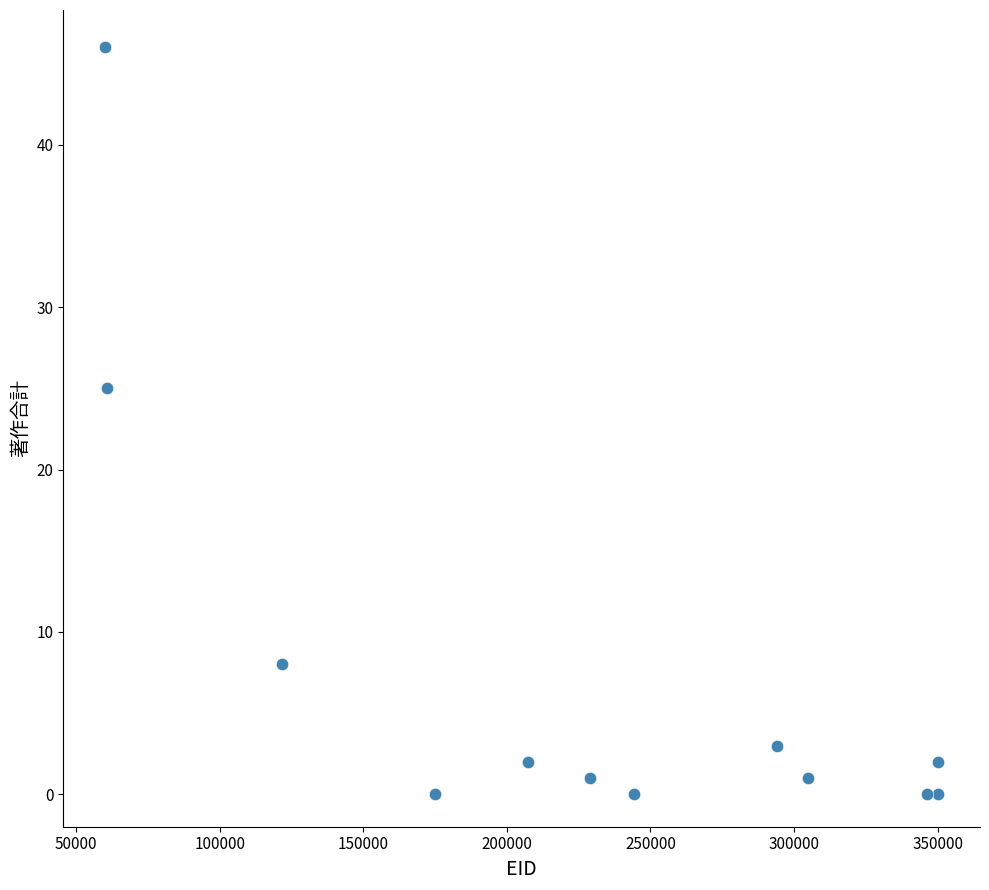

What Y value in the scatter plot is closest to 23?

25